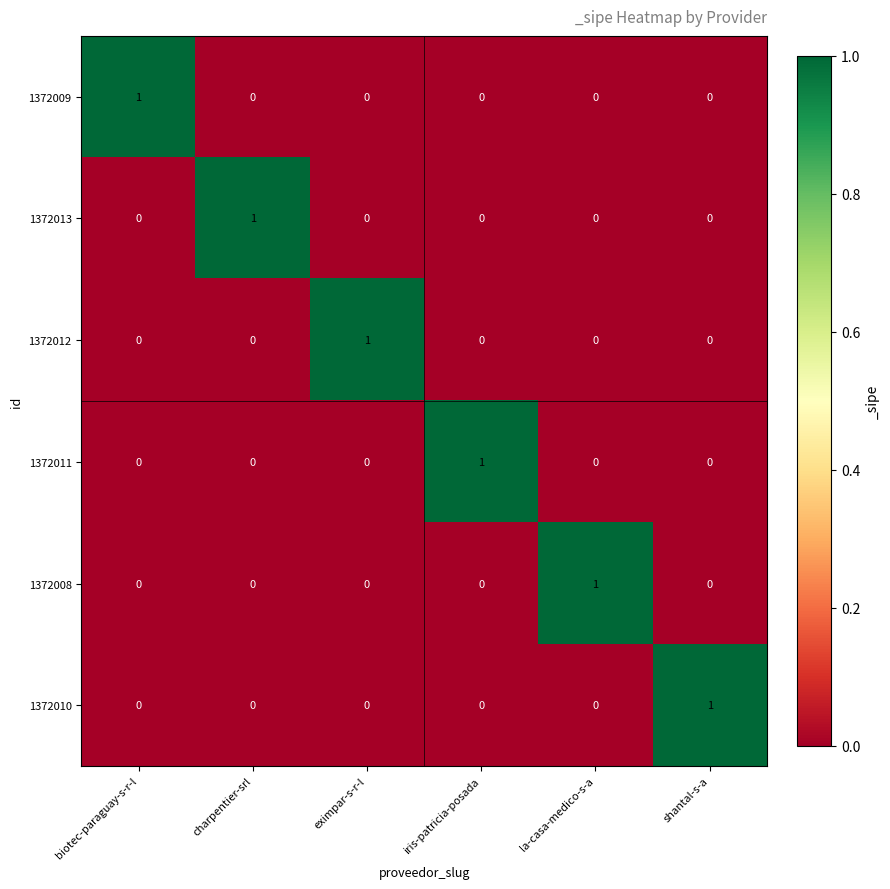

True or false: 1372009 has a value of 0 at la-casa-medico-s-a.

True